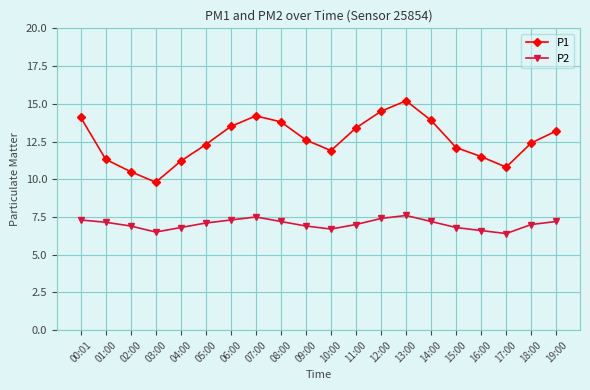

What is the value of the P2 point at the 10th from the left?

6.9